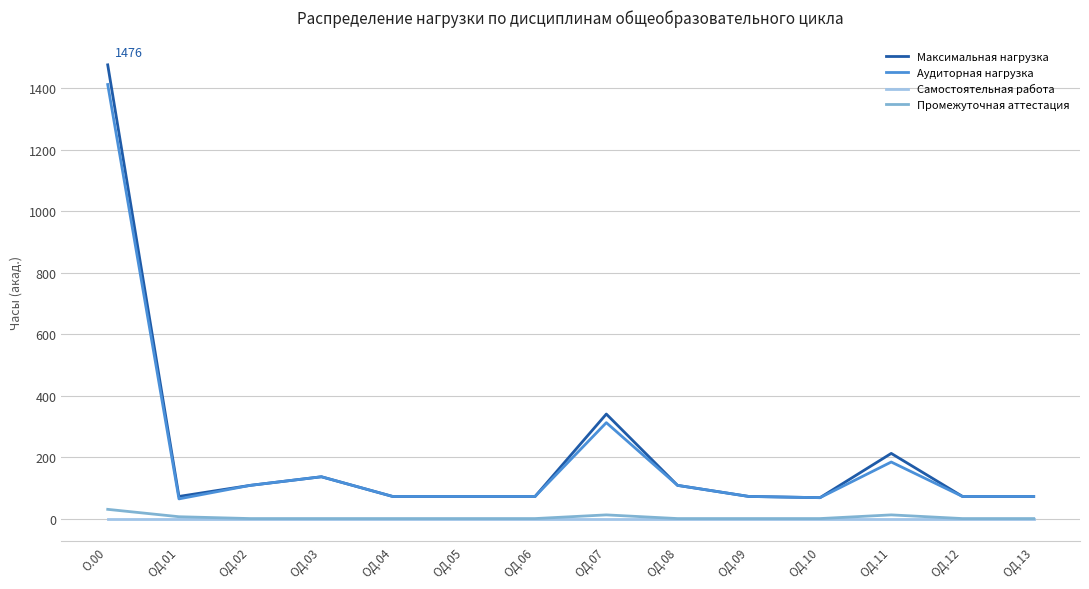

True or false: Максимальная нагрузка and Промежуточная аттестация intersect in this chart.

False